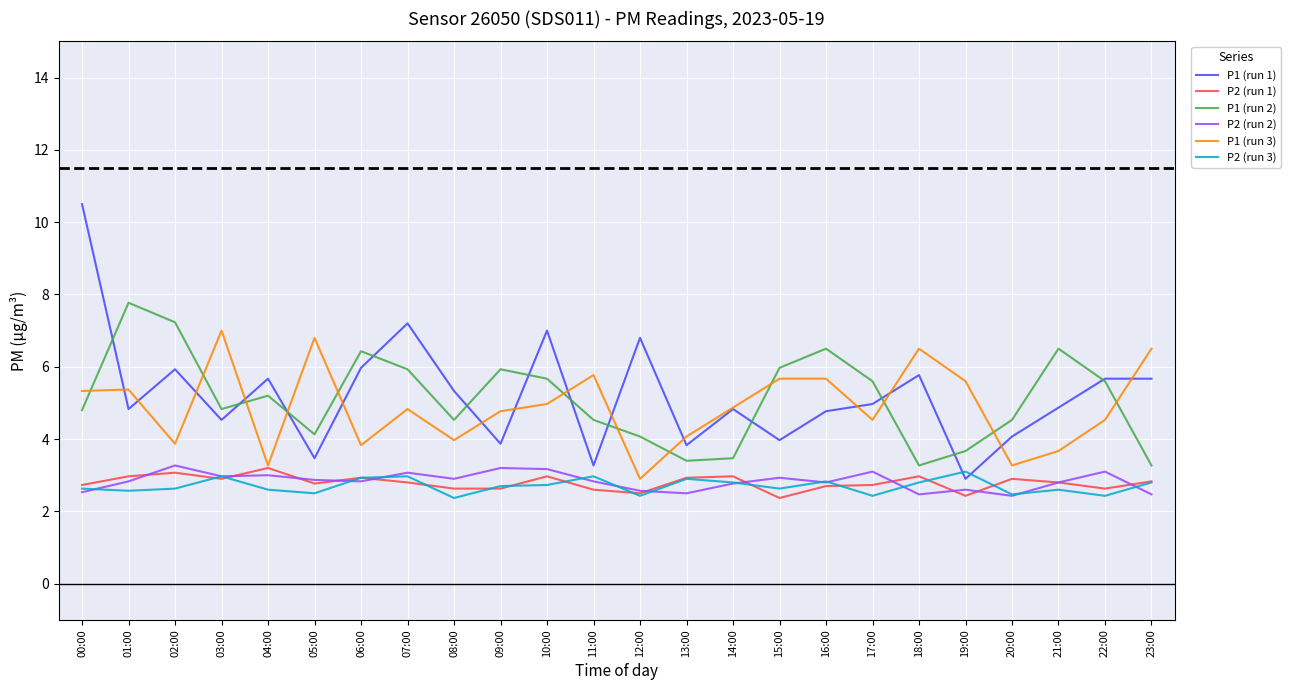

What is the maximum value shown in the chart?

10.5